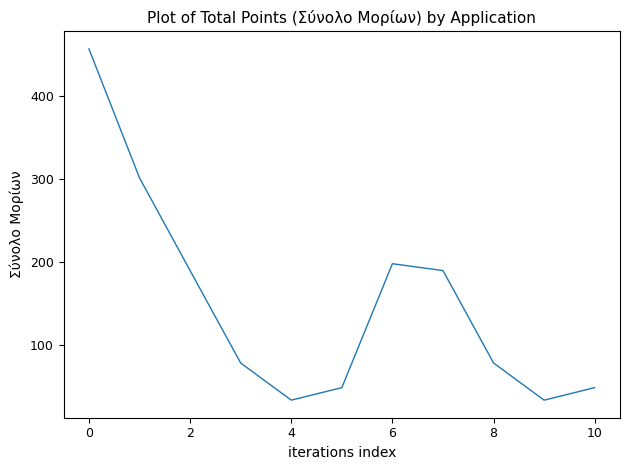

What is the smallest value displayed?

33.8